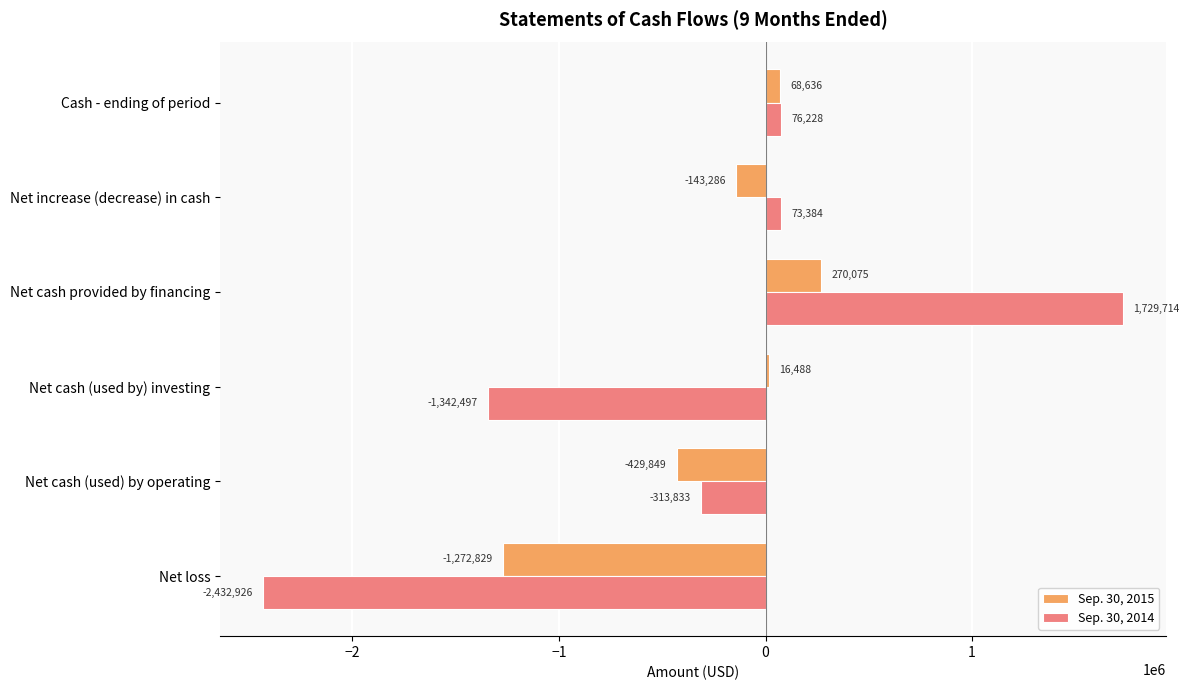

Which series has the largest range (max minus min)?

Sep. 30, 2014